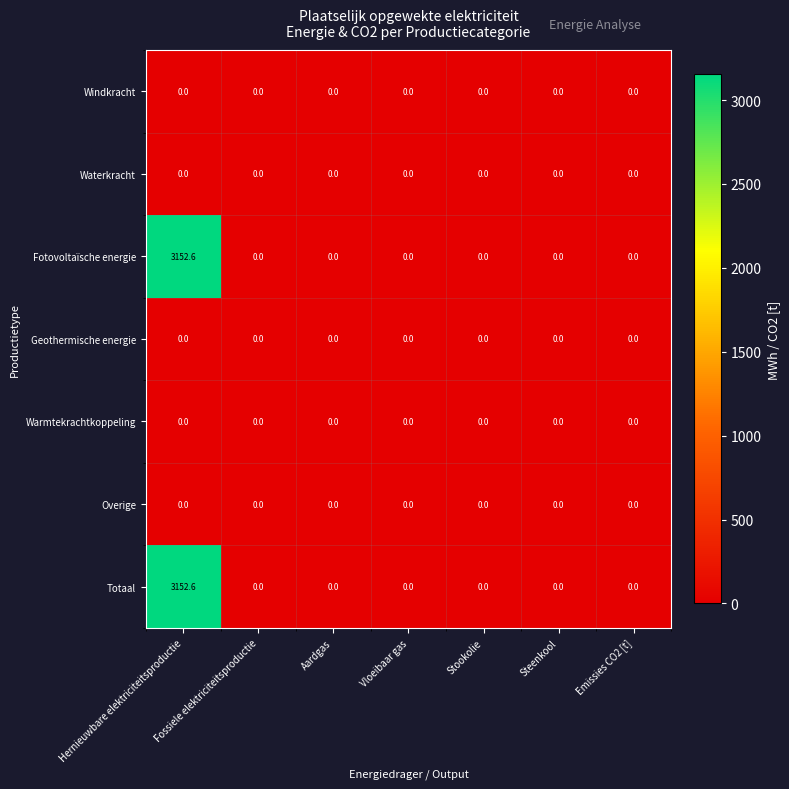

At which category is the sum across all series the highest?

Hernieuwbare elektriciteitsproductie